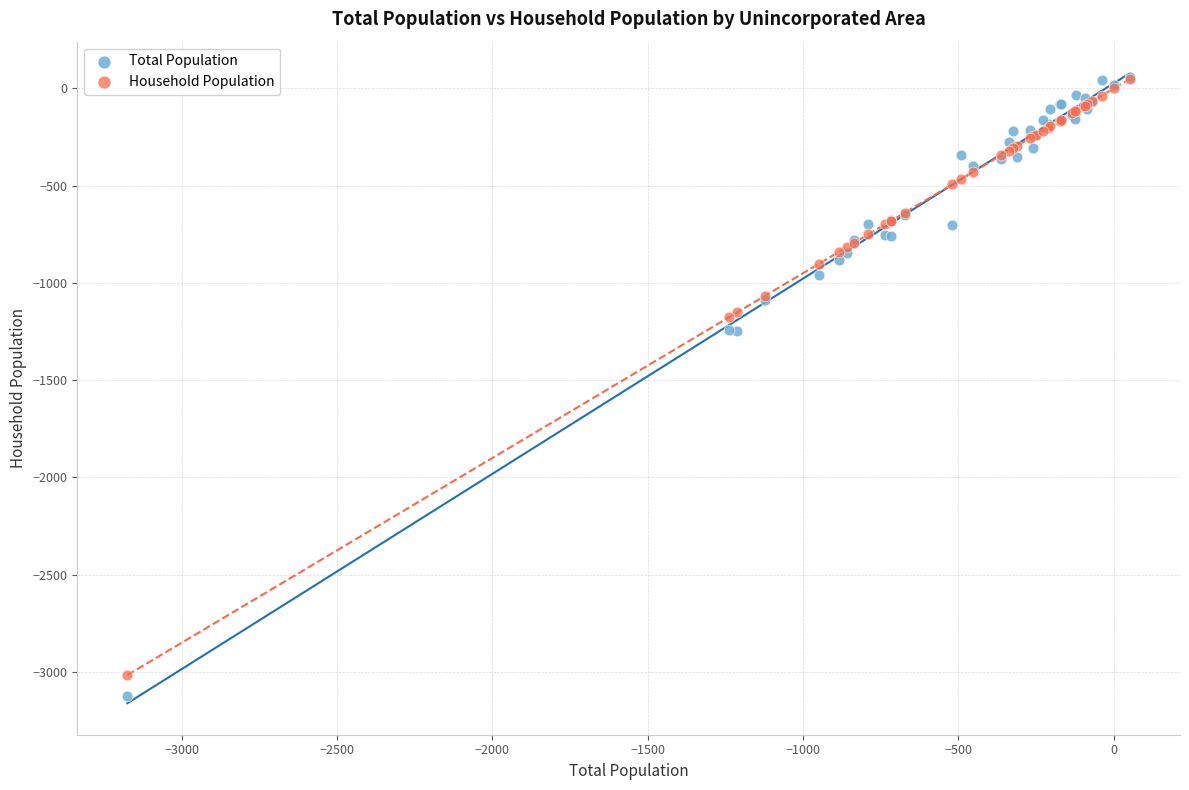

What are all the series names shown in the legend?

Total Population, Household Population